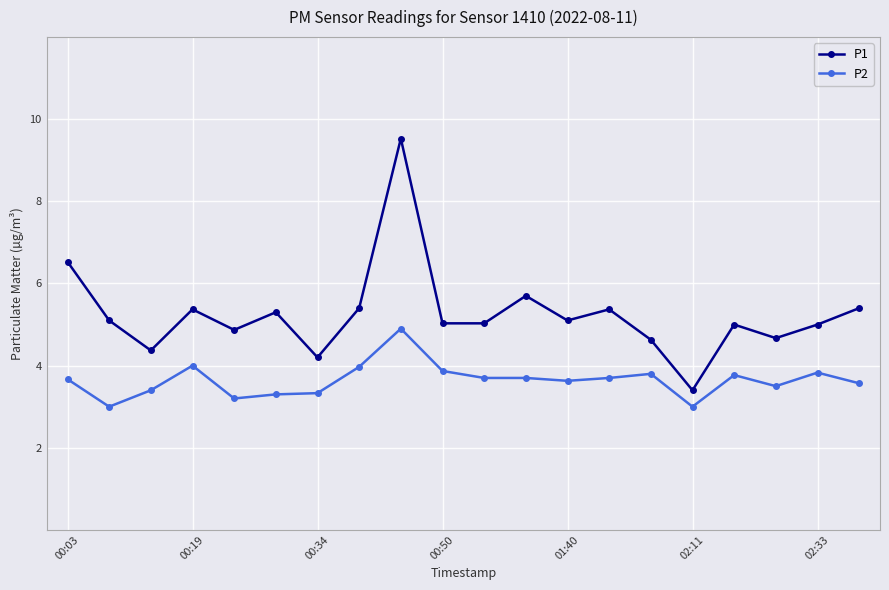

What is the lowest value of the P1 series?

3.4